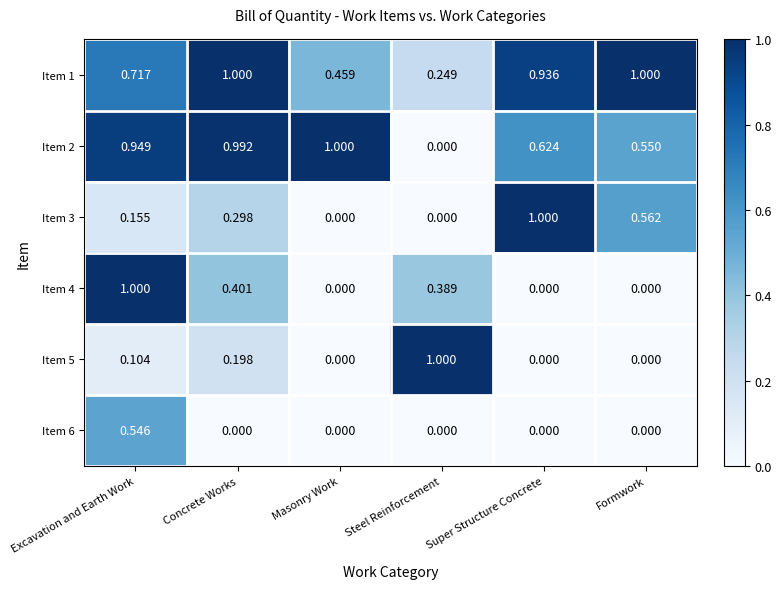

At how many categories does at least one series exceed 0?

6